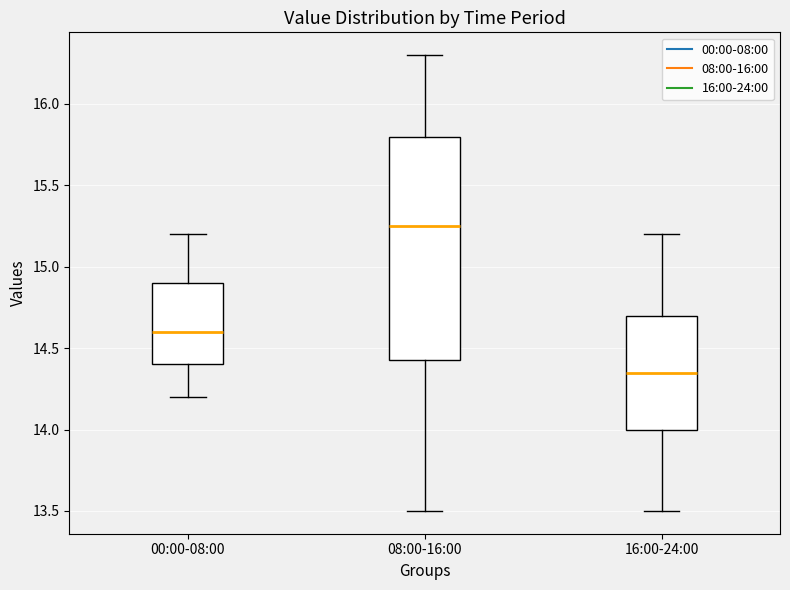

Which box has the lowest median line?

16:00-24:00